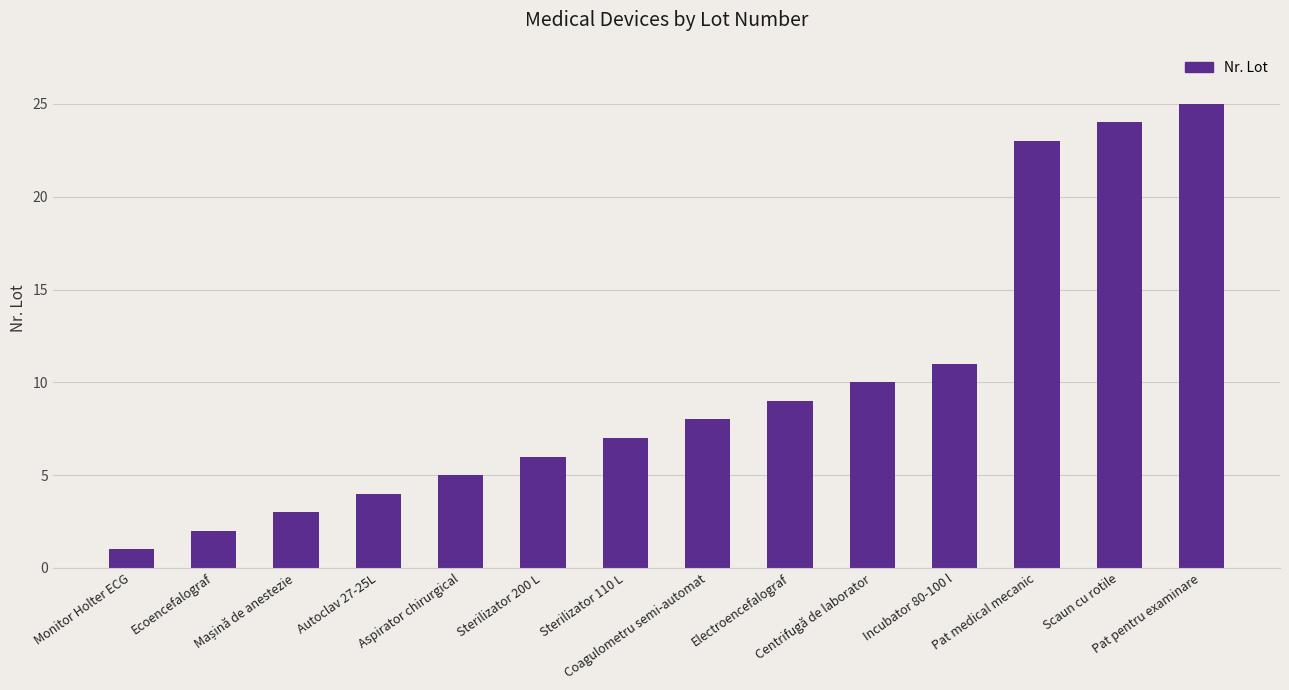

How many categories are shown in the chart?

14